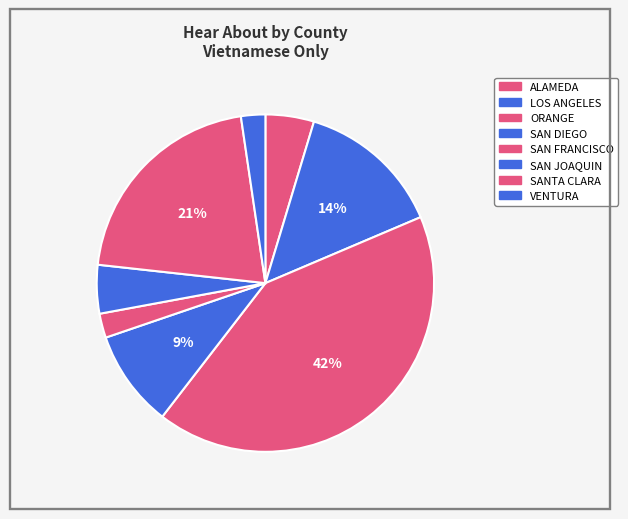

Count the number of slices in the pie.

8